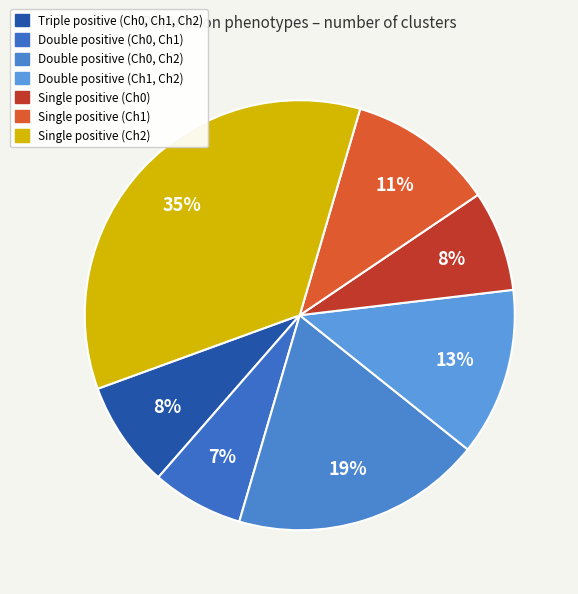

True or false: Double positive (Ch0, Ch1) accounts for 19% of the total.

False